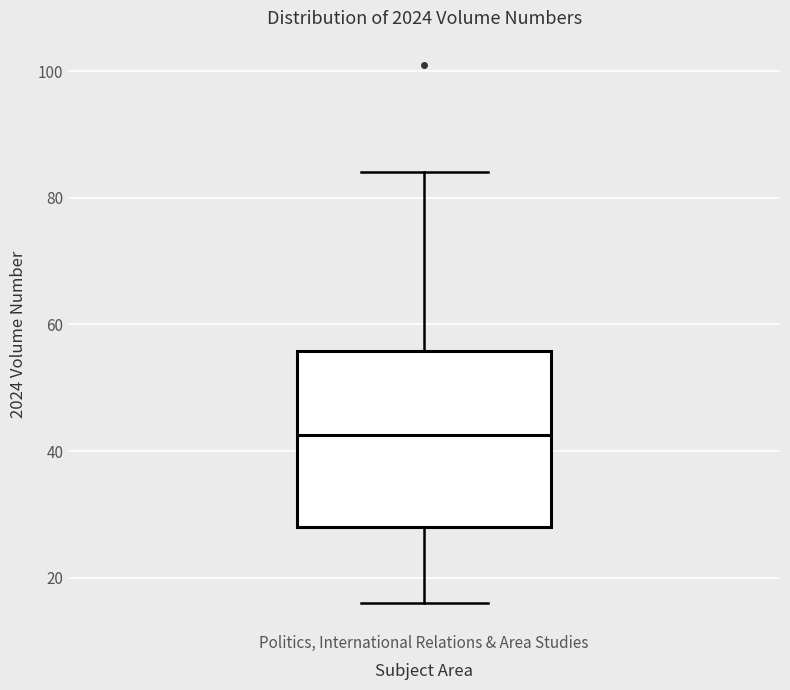

Where does the upper whisker of the box for Politics, International Relations & Area Studies end on the y-axis? The values are not printed on the chart, so give them approximately, as read against the axis.

84